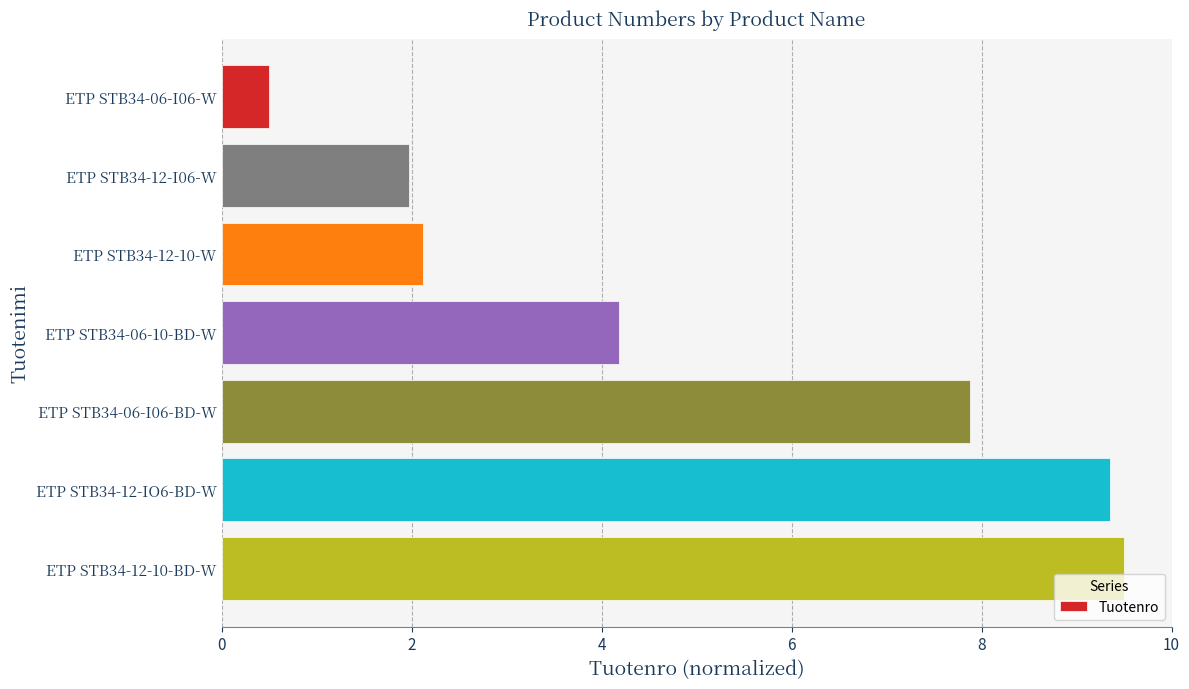

At which label is the value closest to 5?

ETP STB34-06-10-BD-W